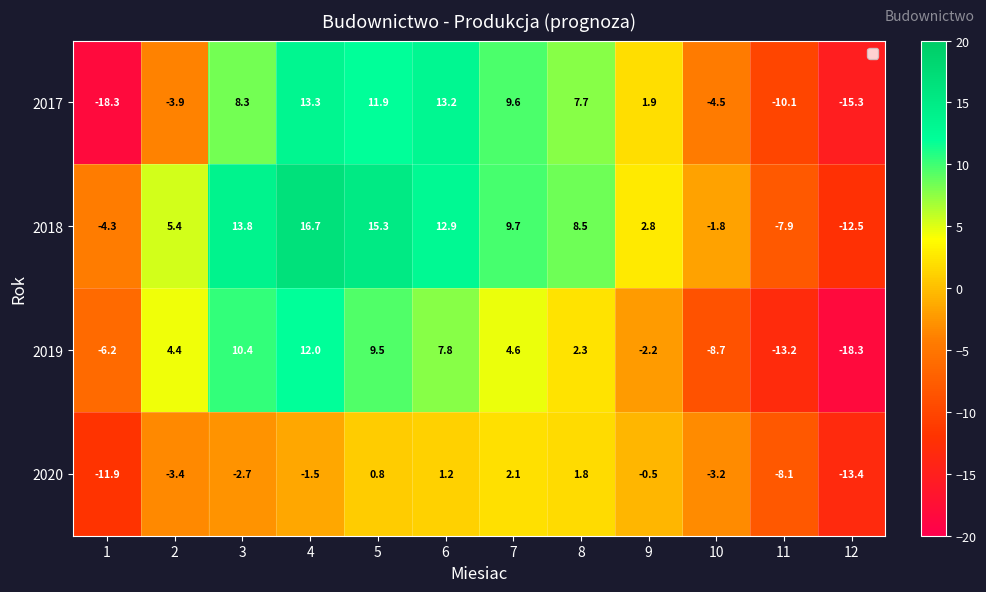

Which label corresponds to the largest value in the chart?

4